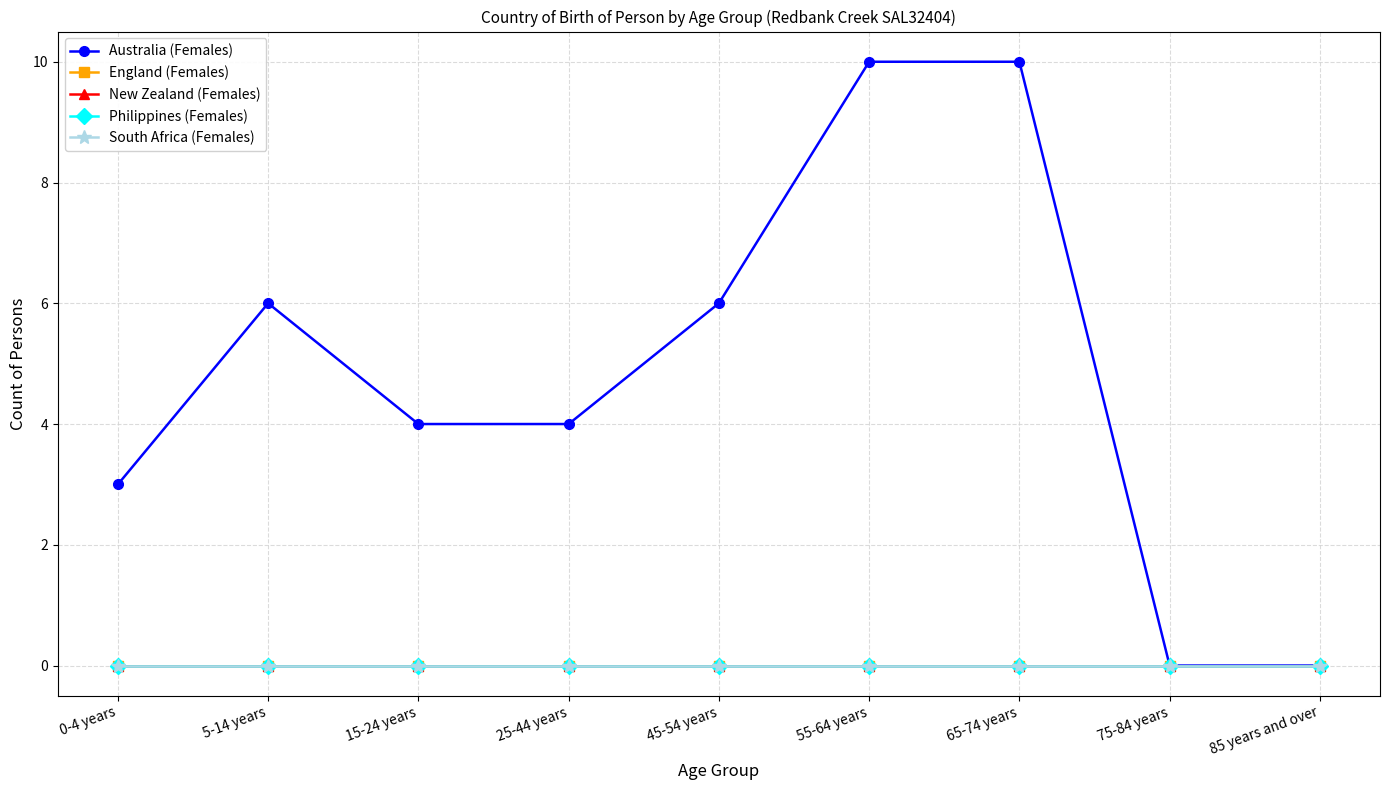

True or false: Australia (Females) has a value of 6 at 85 years and over.

False